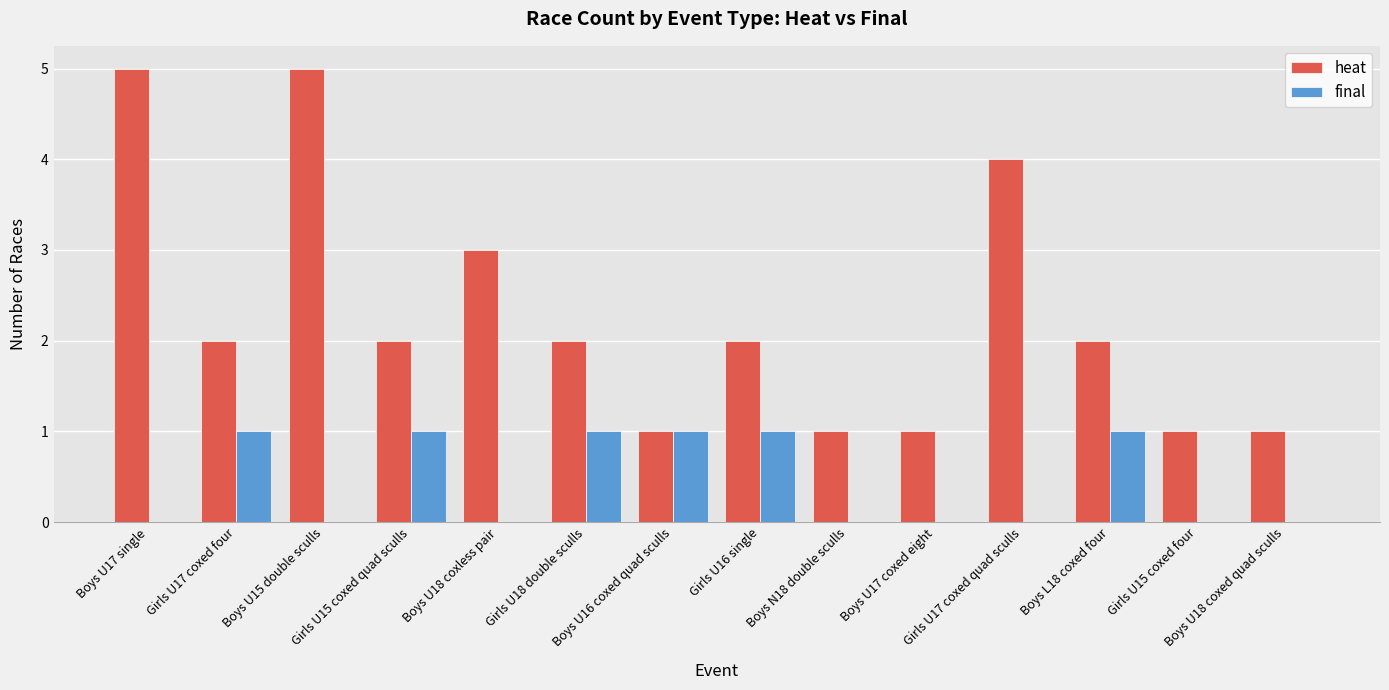

What is the maximum value for heat?

5